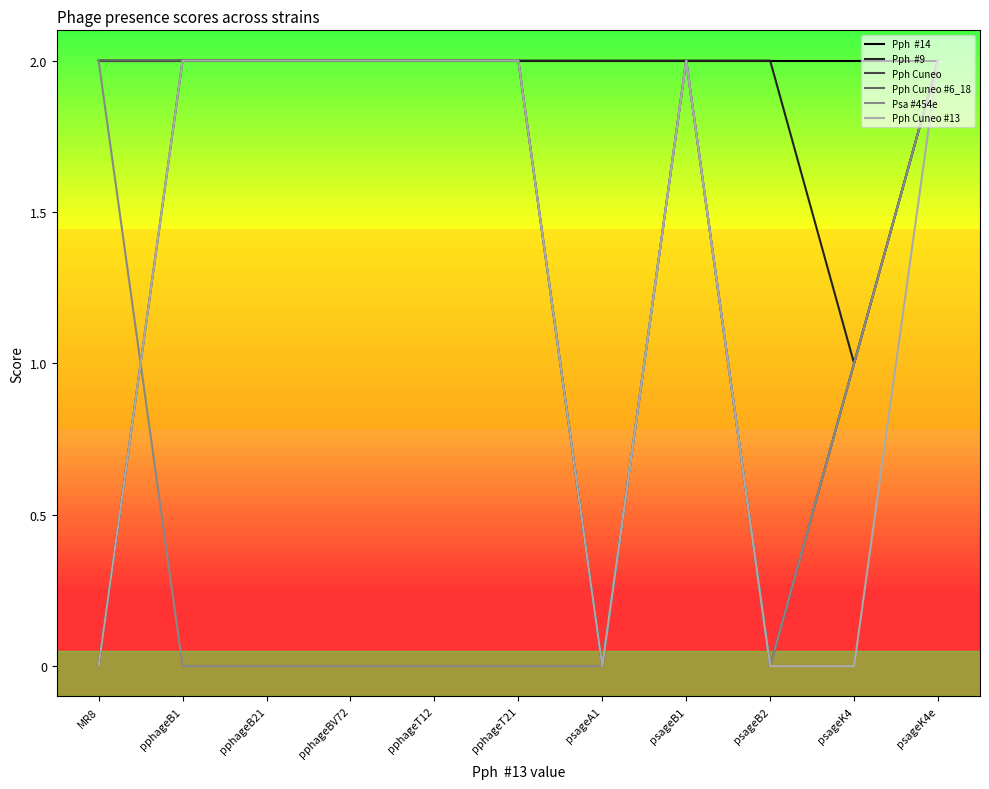

What is the total value across all series at pphageT12?

10